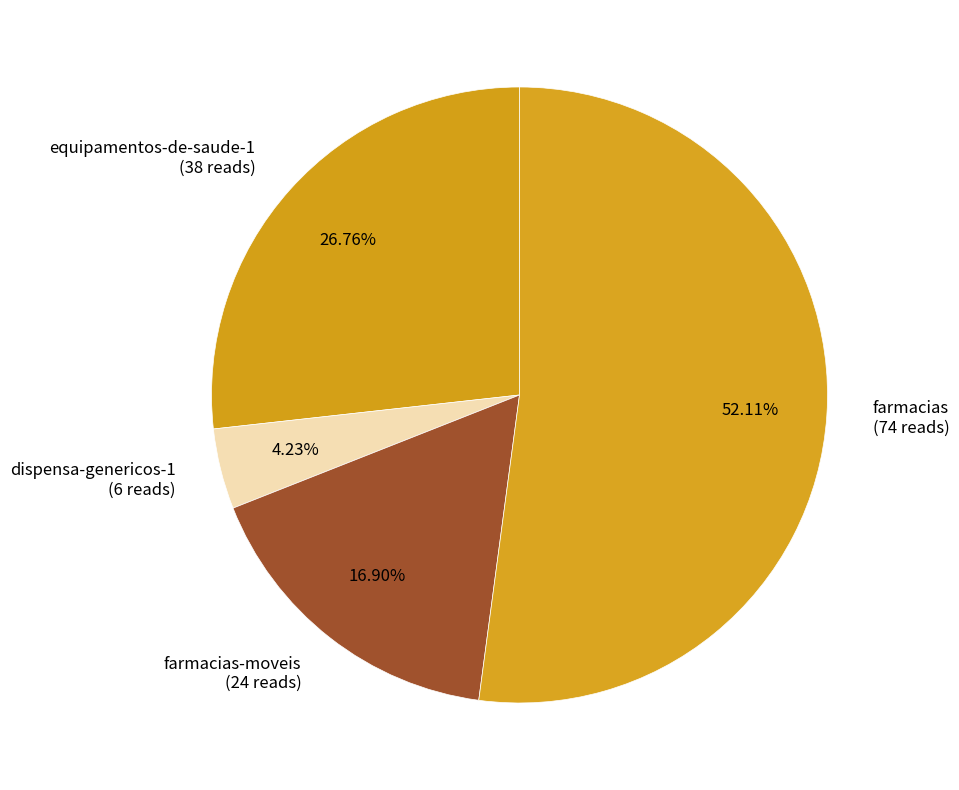

How many segments does this pie chart have?

4